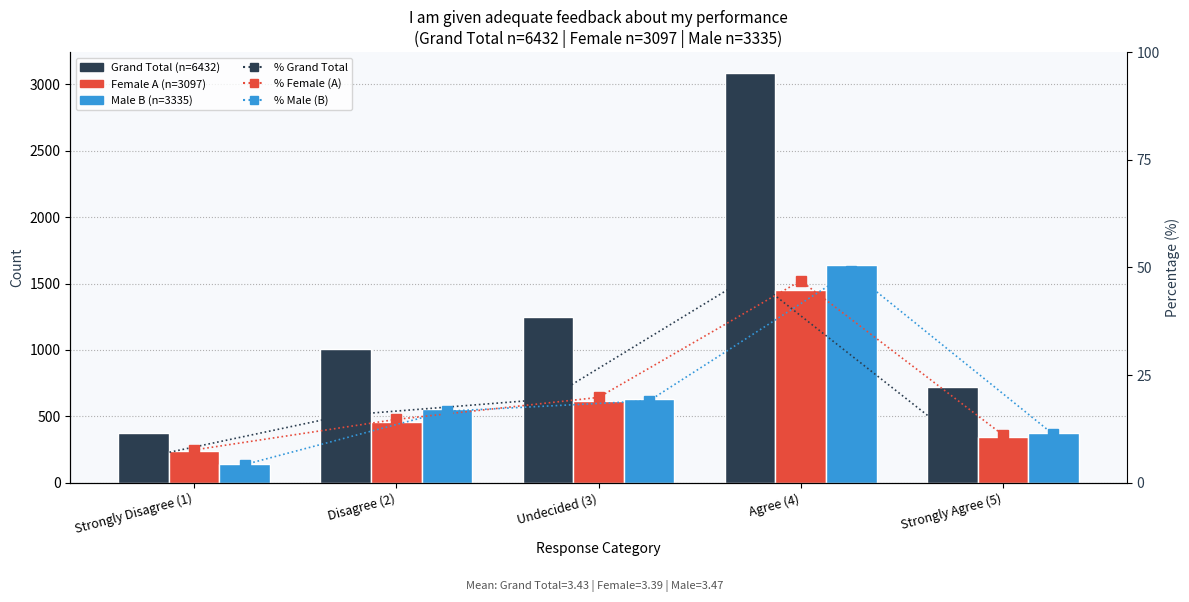

How many values in the % Male (B) series exceed 16?

3